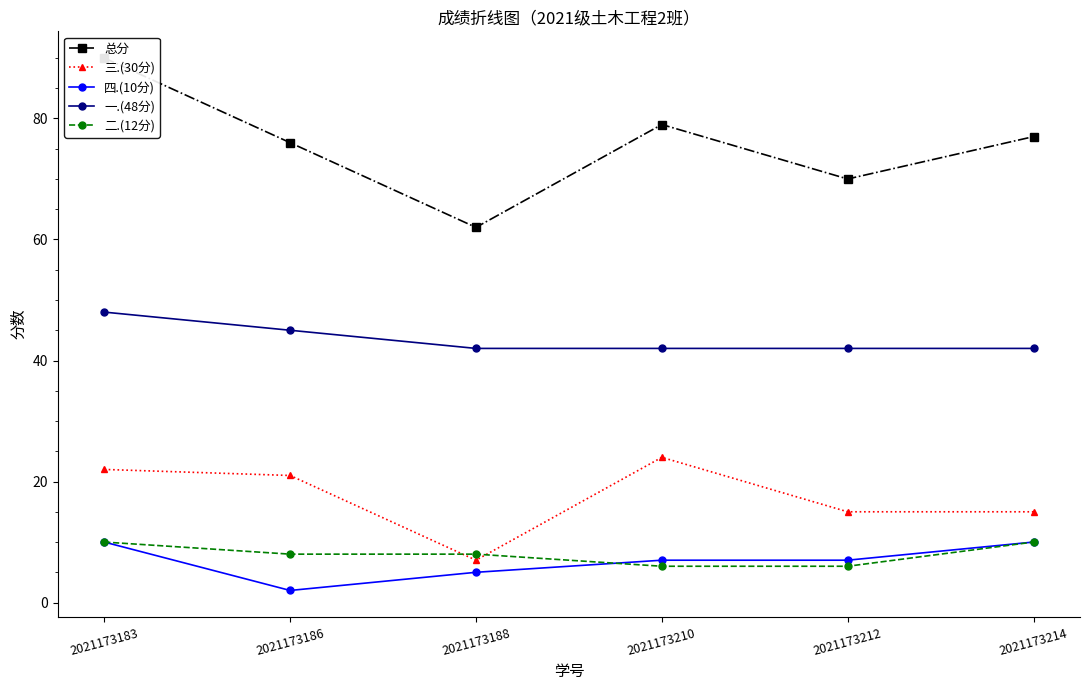

What is the sum of all 一.(48分) values?

261